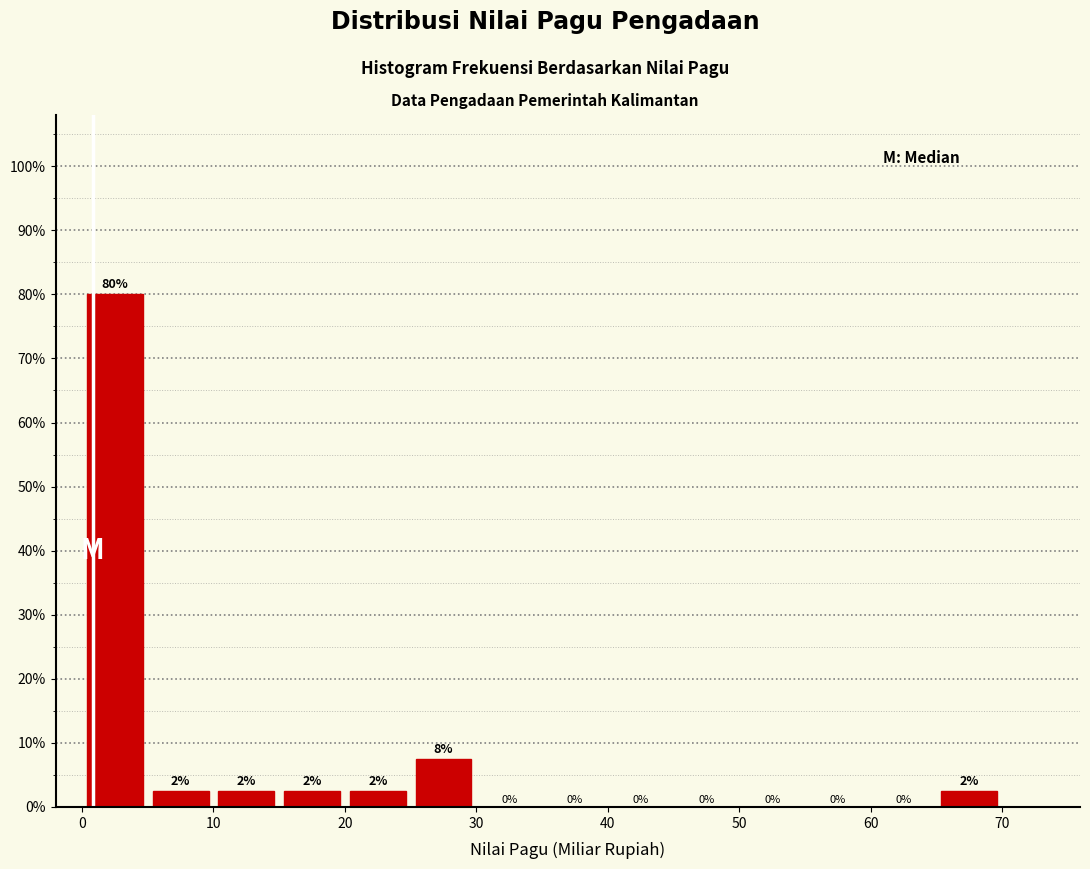

Over which range of the x-axis is the bar tallest?

0 to 5